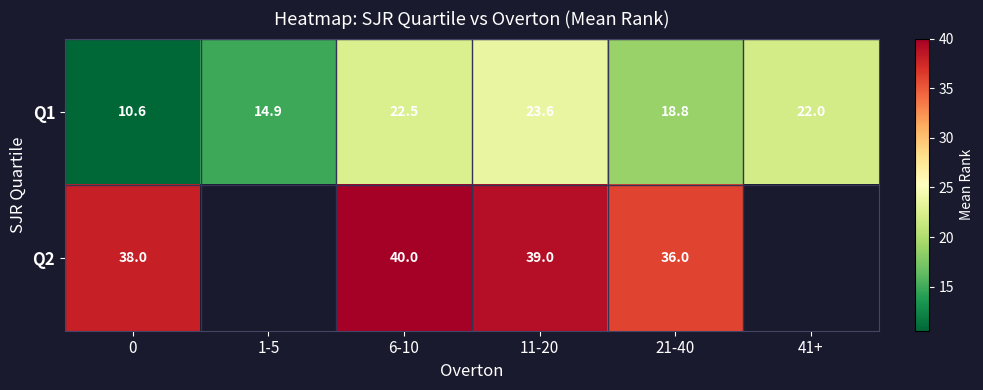

How many values in the Q1 series are below 22?

3